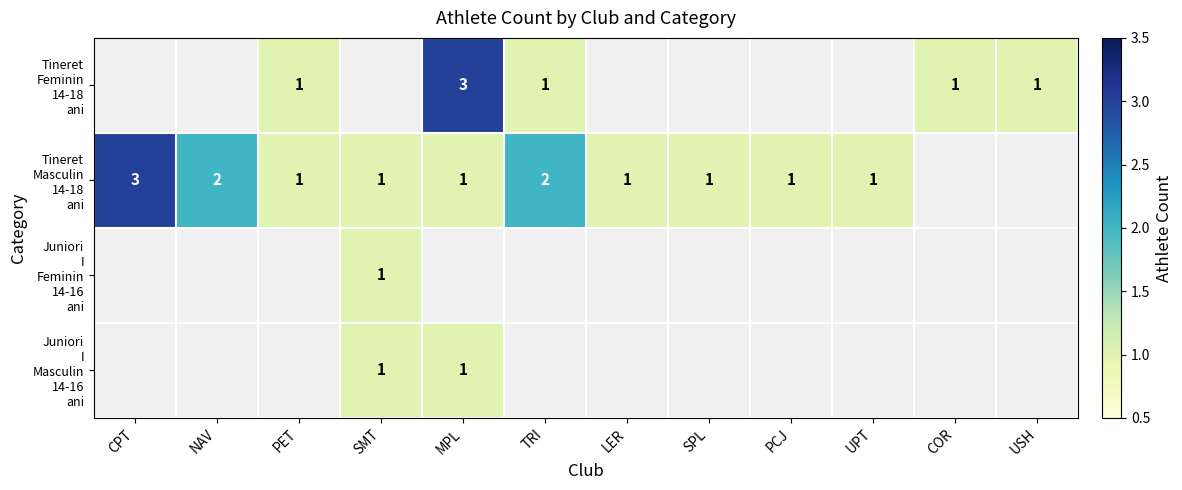

How many distinct data groups are displayed?

4